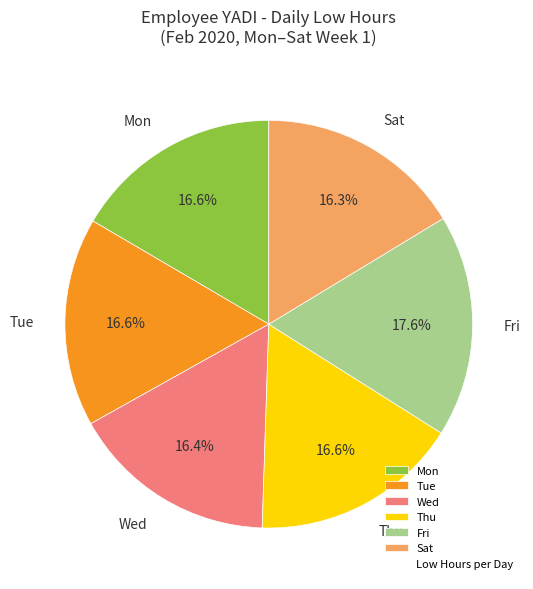

Does any single category account for the majority?

No